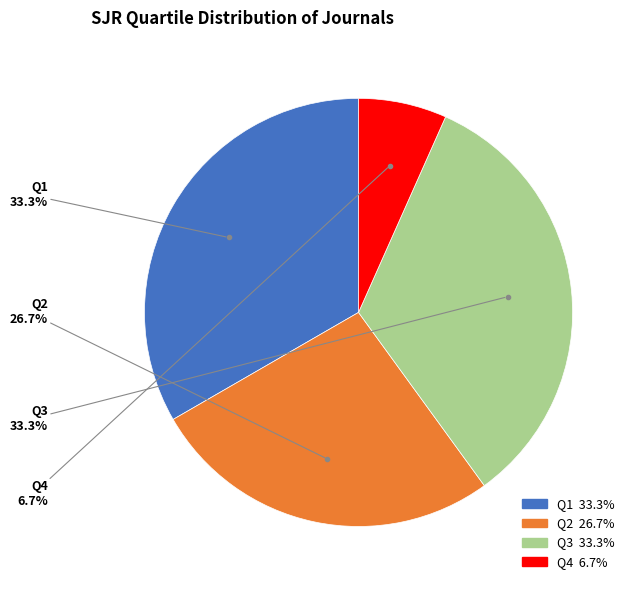

Is there any slice that represents more than half of the pie?

No